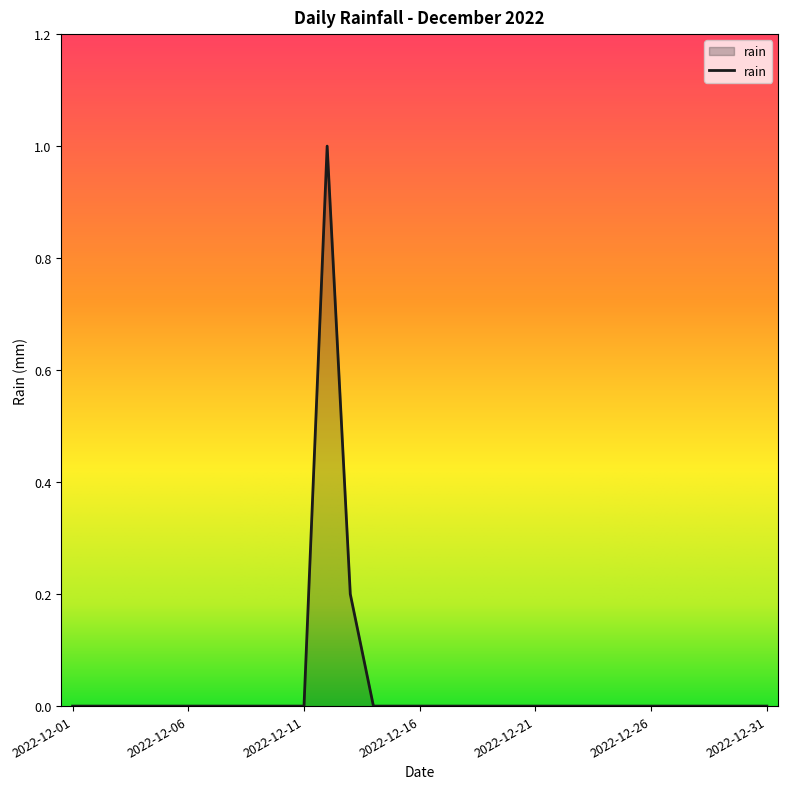

What is the maximum value shown in the chart?

1.0